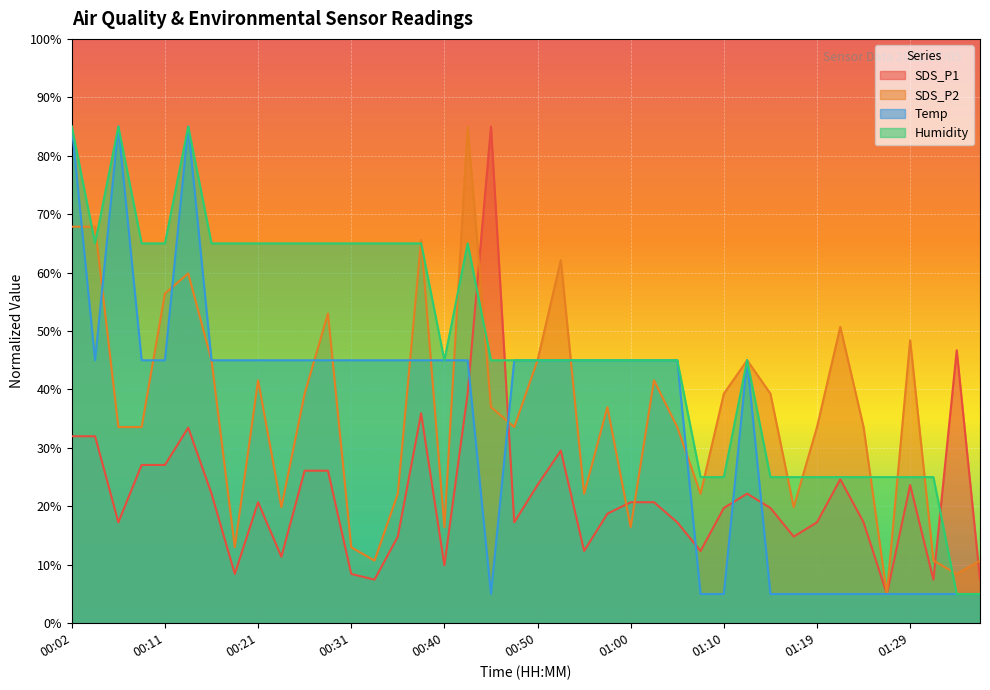

How many lines are shown in the chart?

4